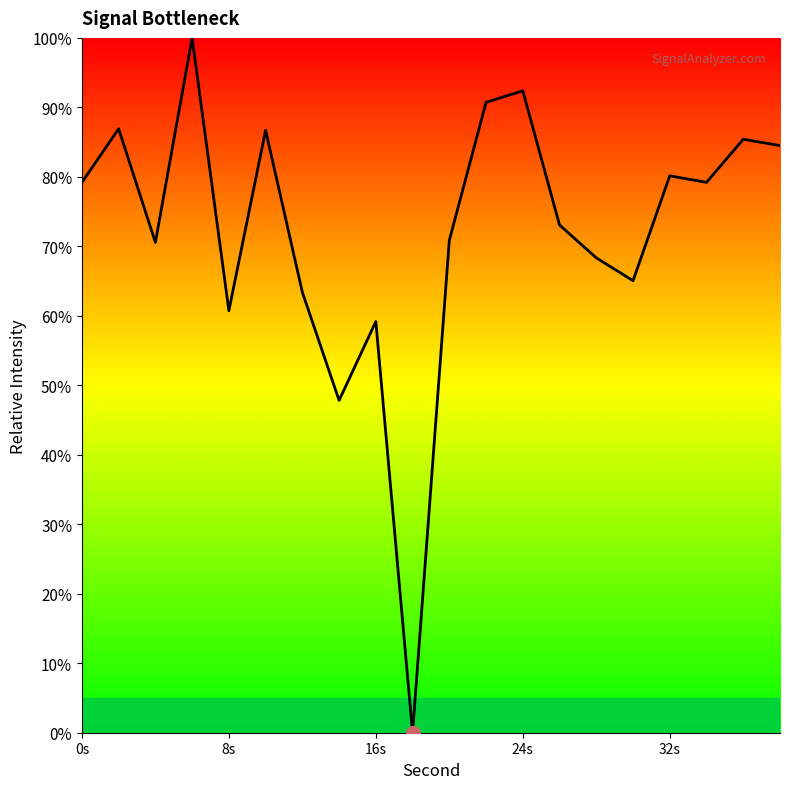

What is the maximum value shown in the chart?

100.0